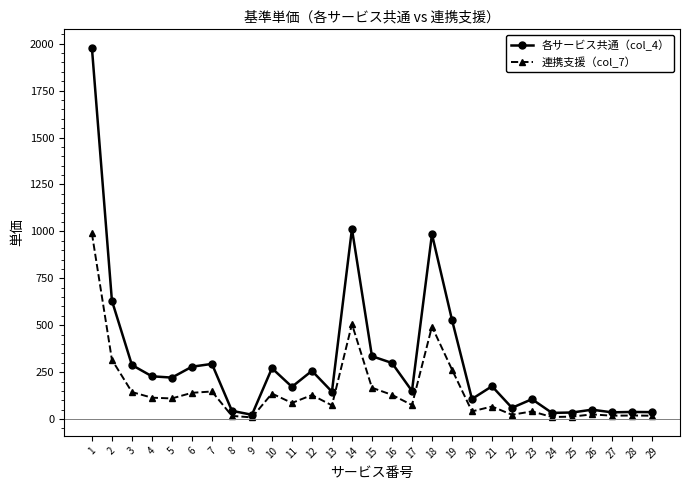

What is the difference between the maximum and minimum values in the 連携支援（col_7） series?

980